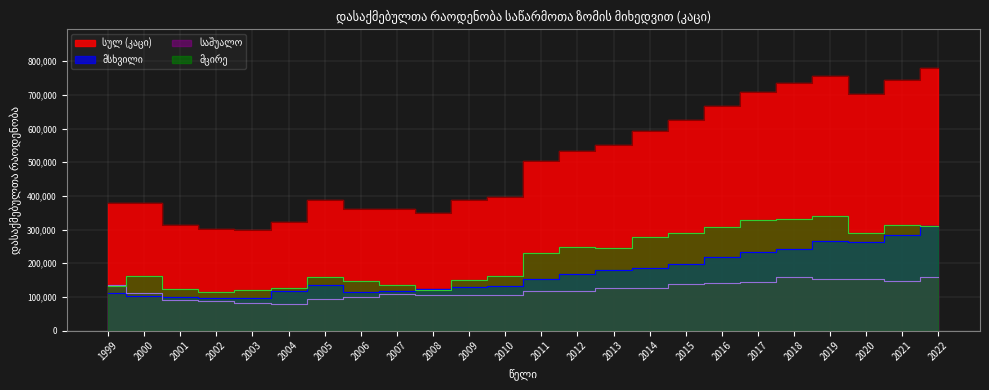

How many times do მსხვილი and საშუალო cross each other?

1